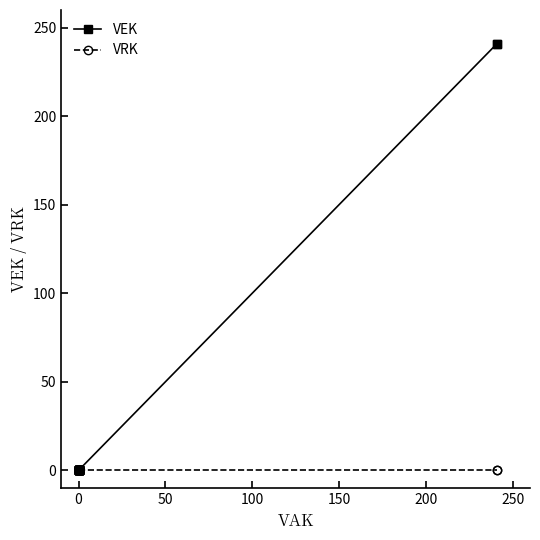

True or false: VRK and VEK cross at least once.

False